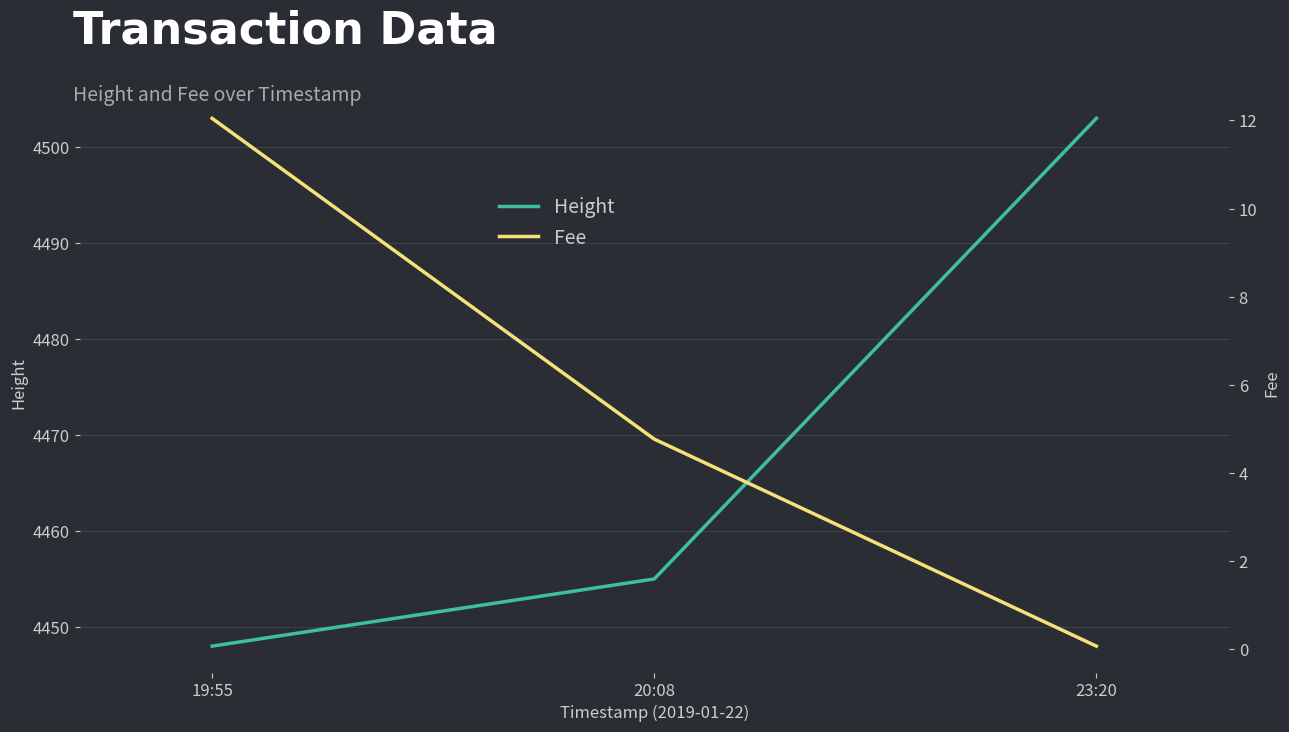

List the series in order of their peak value, highest first.

Height, Fee